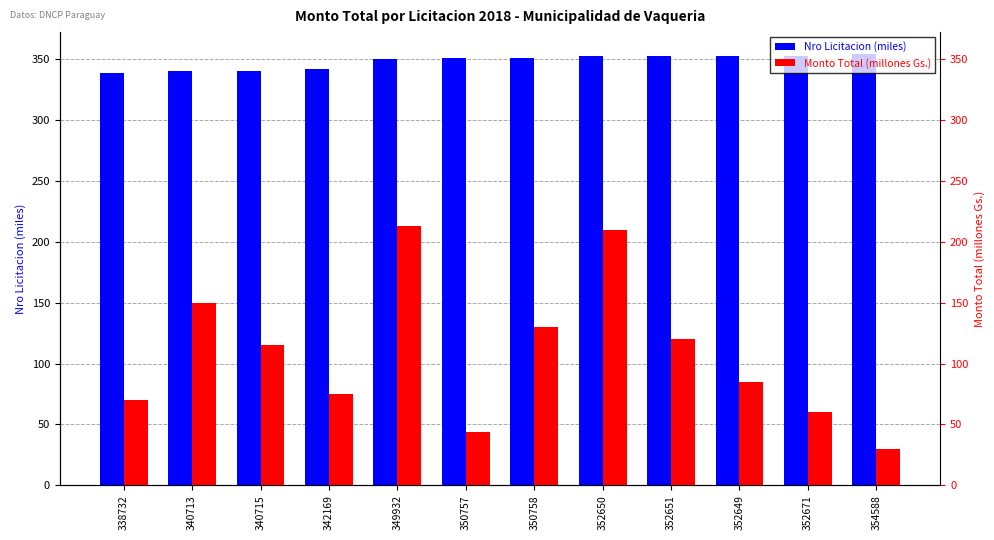

What is the difference between the second highest and second lowest values in the Nro Licitacion (miles) series?

12.0